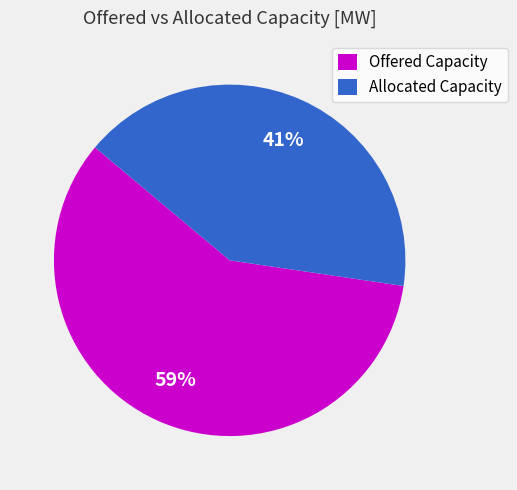

Rank the categories by value from highest to lowest.

Offered Capacity, Allocated Capacity